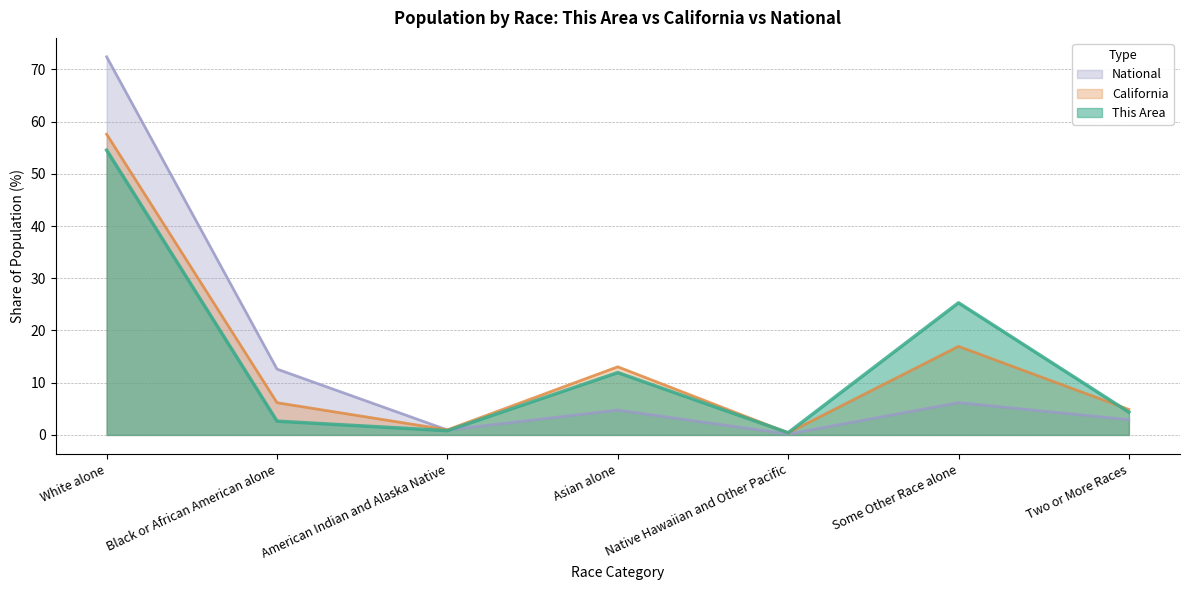

What is the total value across all series at Black or African American alone?

21.4